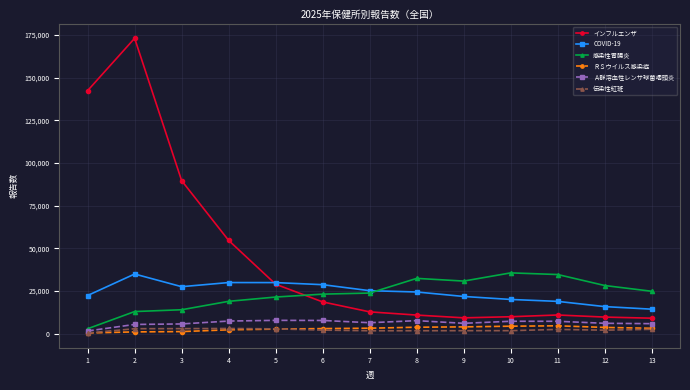

Read the COVID-19 value at 12, to the nearest 50.

15900